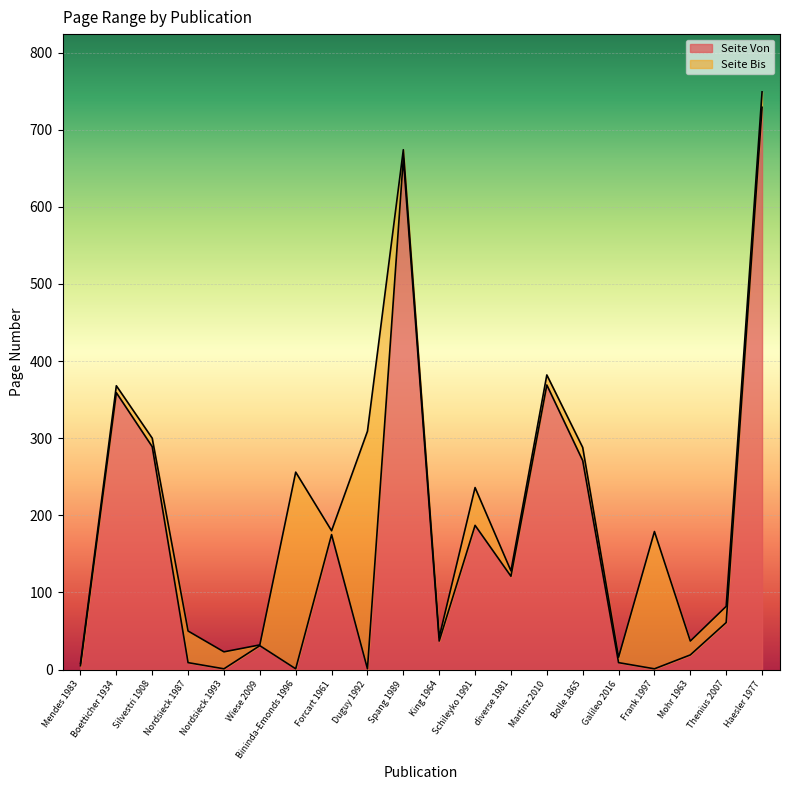

Is it true that Seite Bis equals 97 at Boetticher 1934?

False